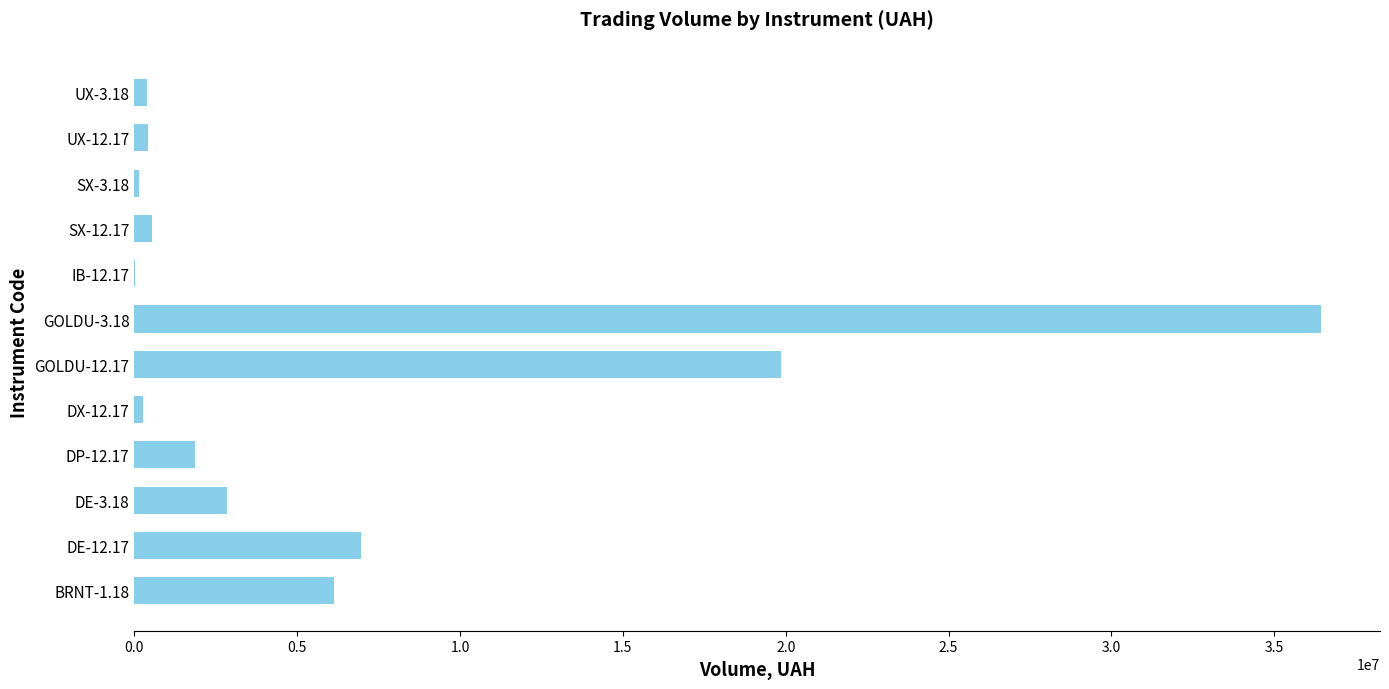

At which label is the value closest to 18215402?

GOLDU-12.17